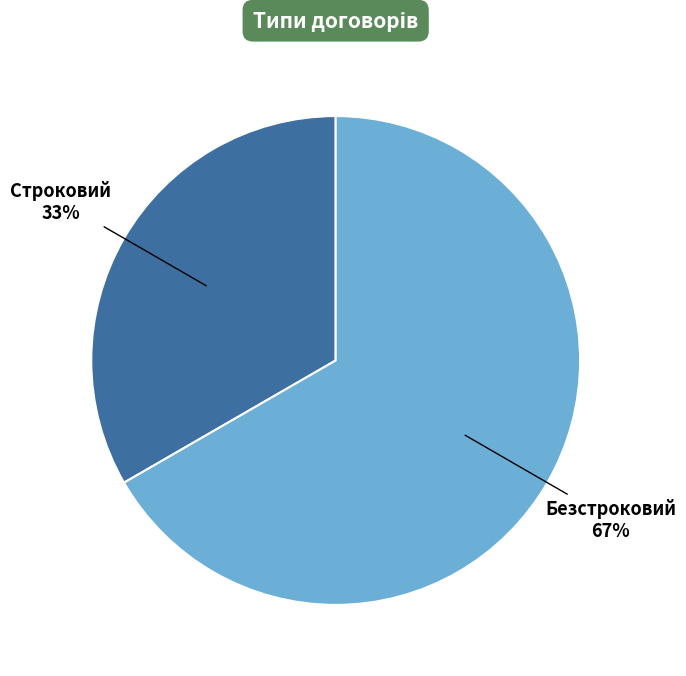

Is it true that Безстроковий is 53% of the pie?

False